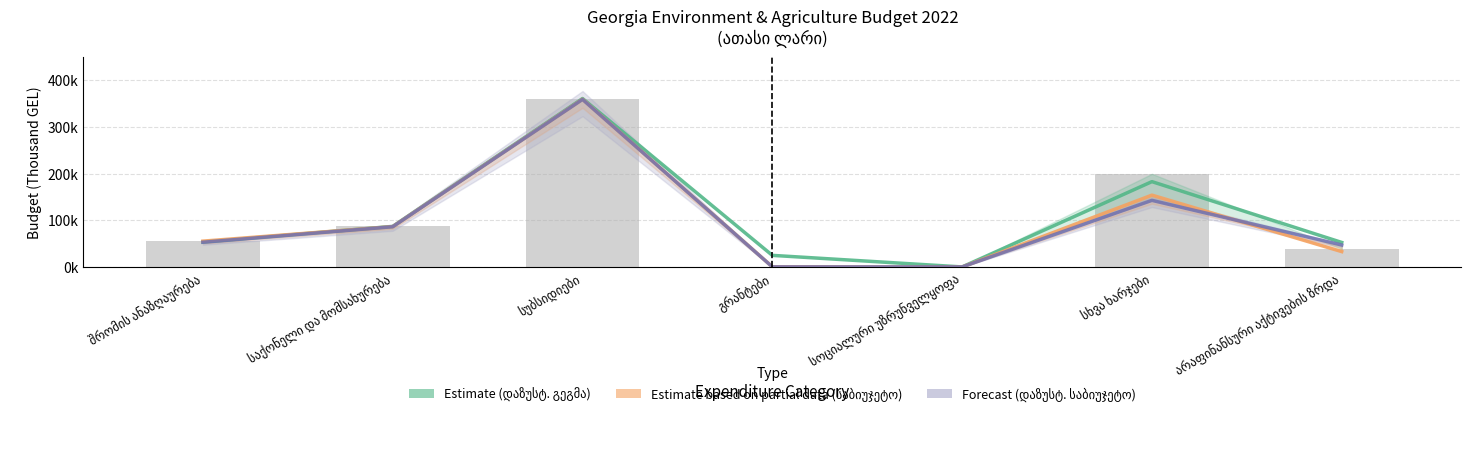

Reading left to right, extract all data points from this chart.

2022 დაზუსტებული გეგმა სულ: შრომის ანაზღაურება=54127.7	საქონელი და მომსახურება=87270.8	სუბსიდიები=360236.9	გრანტები=25531.5	სოციალური უზრუნველყოფა=832.8	სხვა ხარჯები=182864.3	არაფინანსური აქტივების ზრდა=53118.5
საბიუჯეტო სახსრები (დამტკ.): შრომის ანაზღაურება=55872.4	საქონელი და მომსახურება=86831.0	სუბსიდიები=358700.0	გრანტები=1110.0	სოციალური უზრუნველყოფა=649.0	სხვა ხარჯები=154079.0	არაფინანსური აქტივების ზრდა=33530.0
საბიუჯეტო სახსრები (დაზუსტ.): შრომის ანაზღაურება=53497.7	საქონელი და მომსახურება=86614.8	სუბსიდიები=358334.0	გრანტები=971.4	სოციალური უზრუნველყოფა=832.8	სხვა ხარჯები=142916.1	არაფინანსური აქტივების ზრდა=47604.5